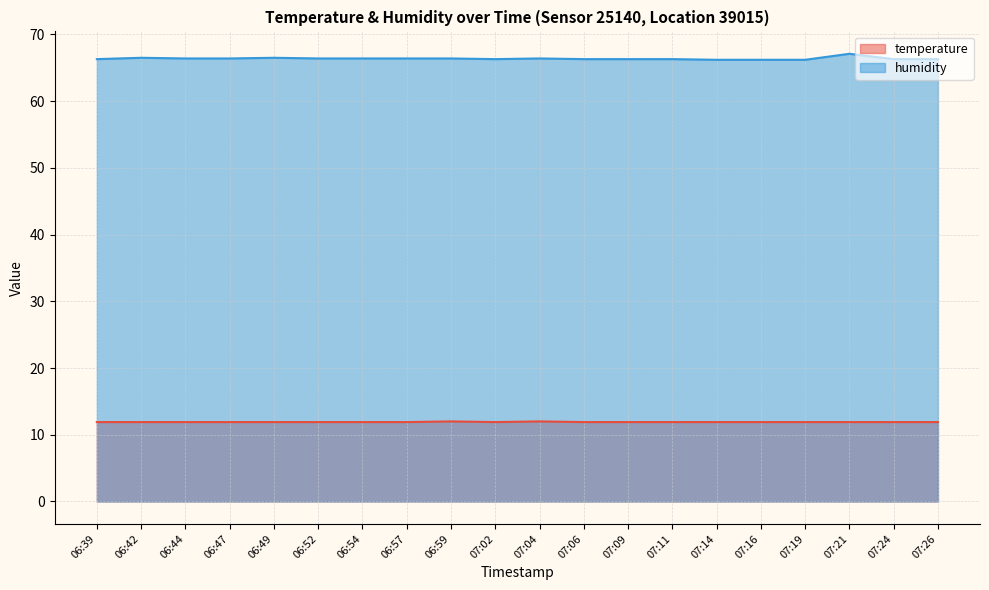

What is the total value across all series at 06:42?

78.4